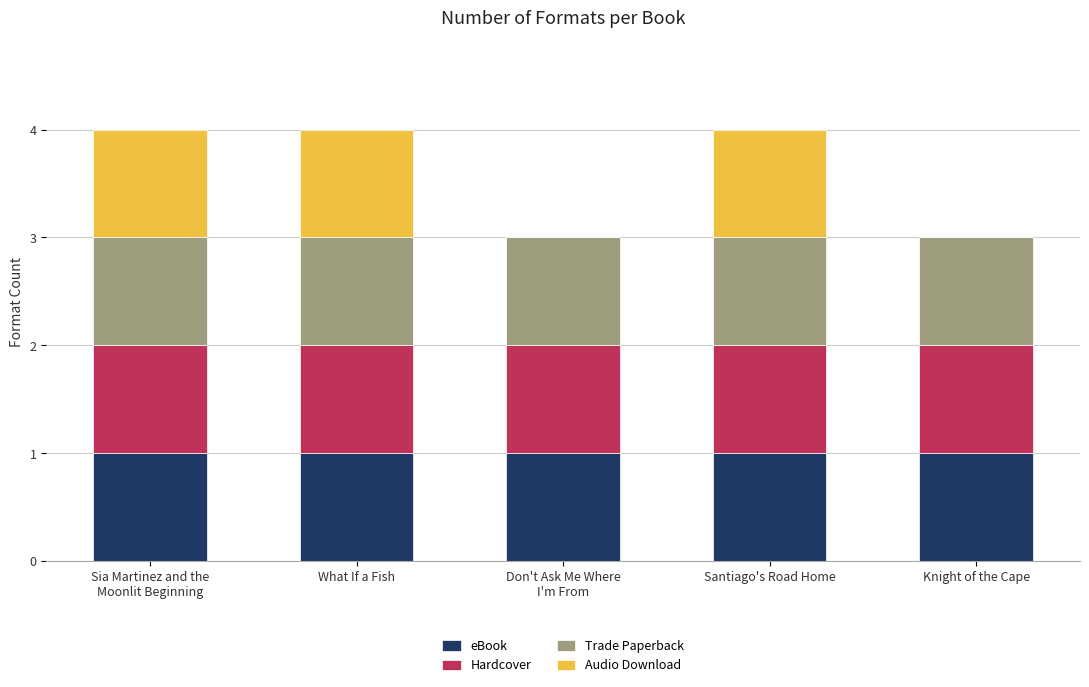

What is the sum of all eBook values?

5